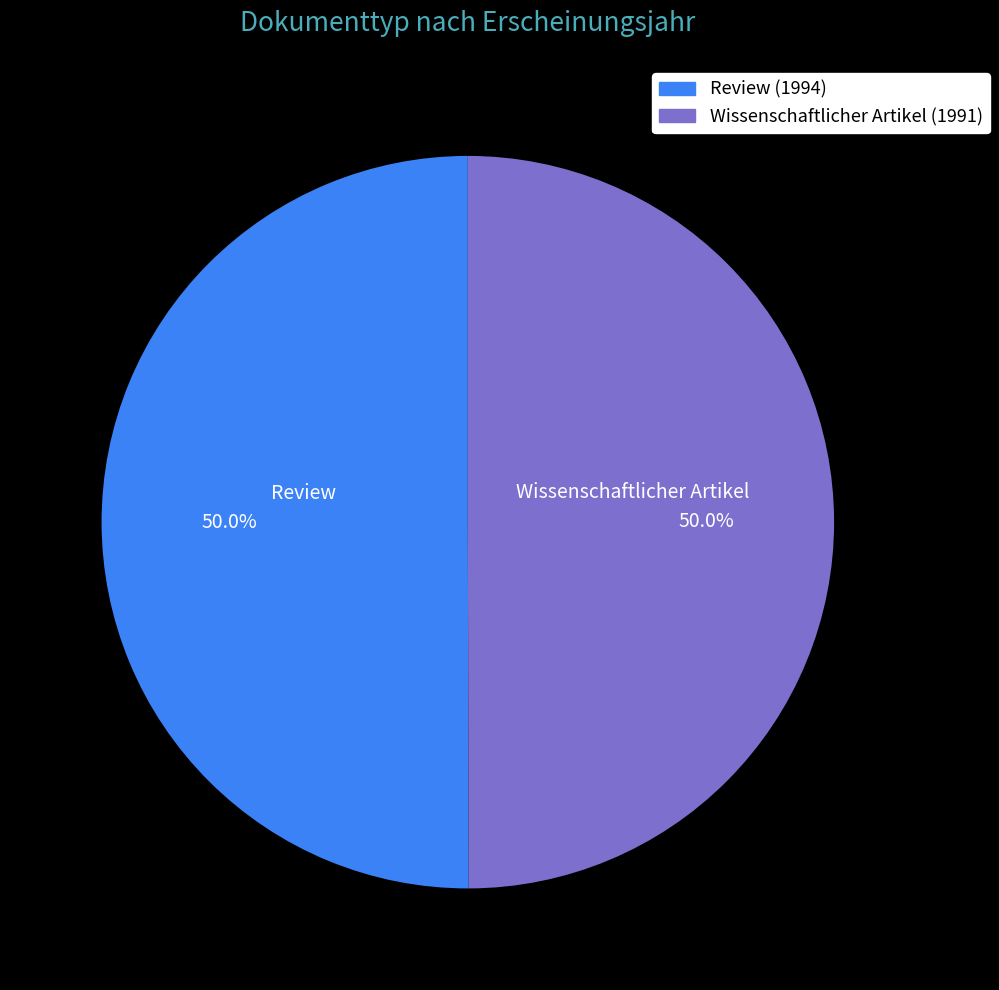

What portion of the pie excludes Review (1994)?

50.0%